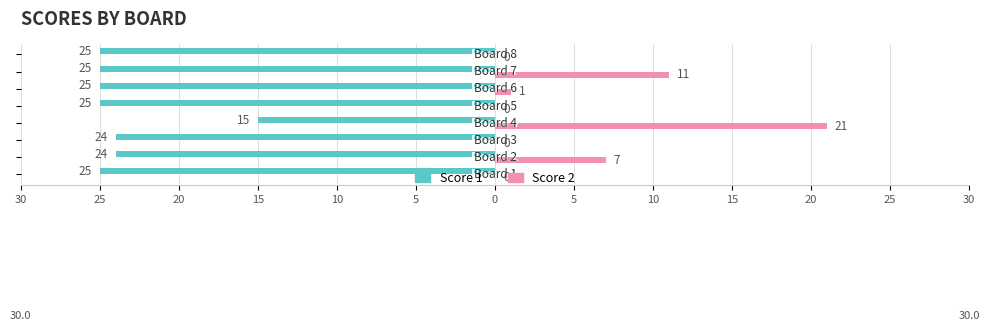

What are all the series names shown in the legend?

Score 1, Score 2